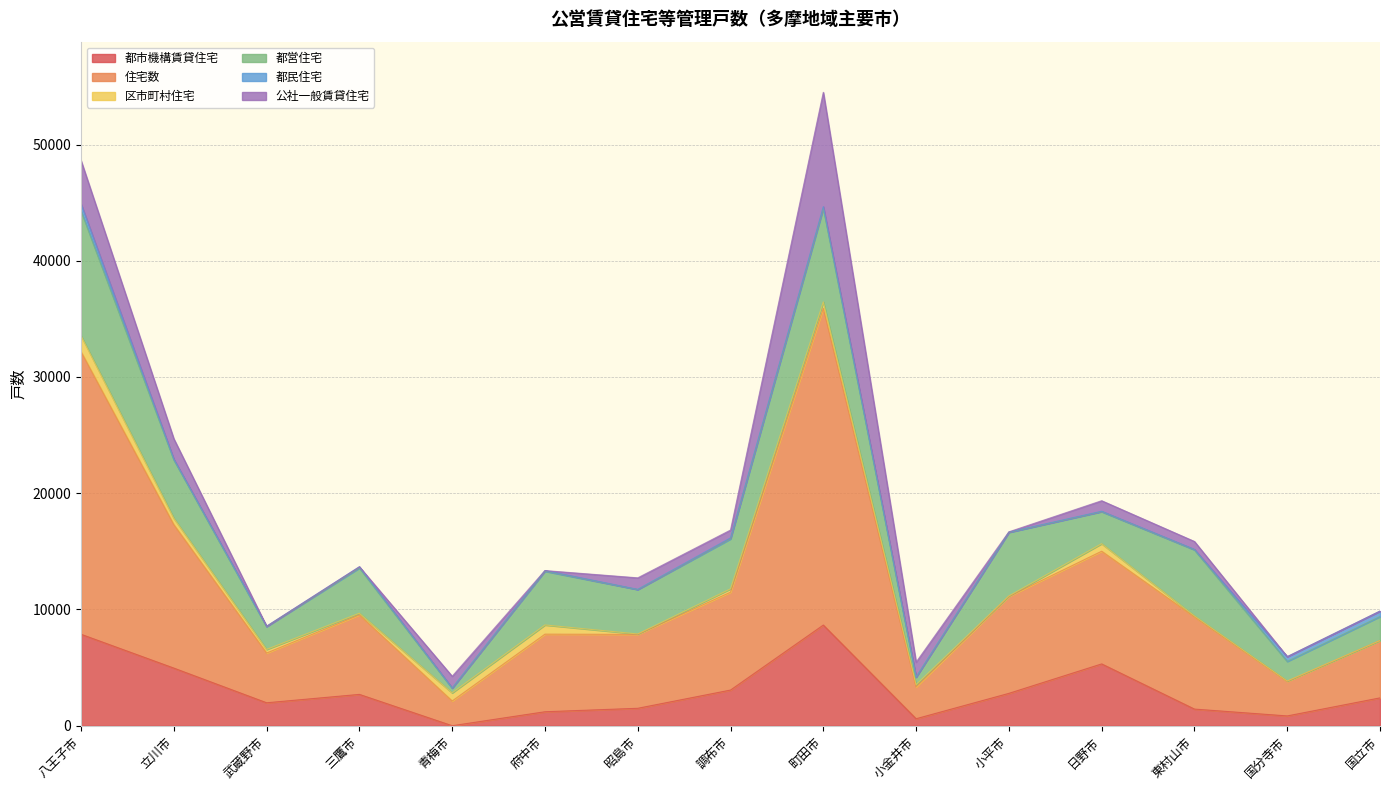

Where do 都民住宅 and 区市町村住宅 first cross each other?

東村山市 and 国分寺市